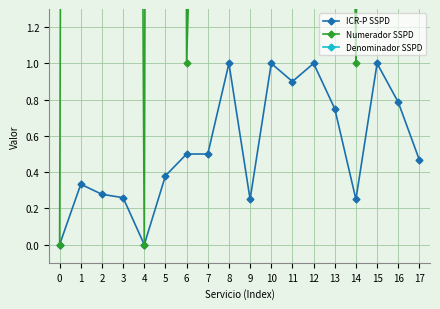

What is the highest value of the Denominador SSPD series?

108.0